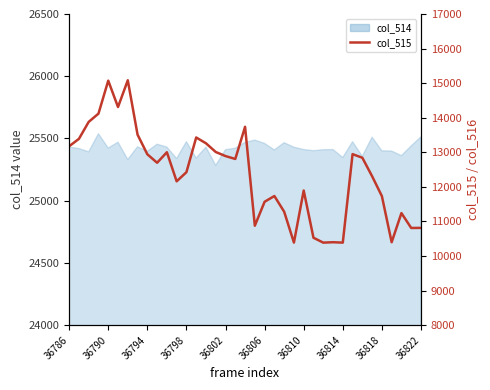

How many interior local peaks (higher than both neighbors) does the data have?

10